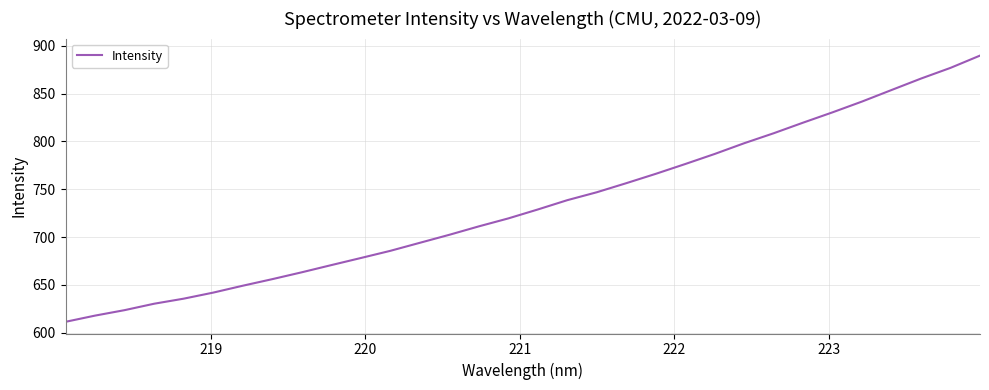

What is the maximum value shown in the chart?

889.7